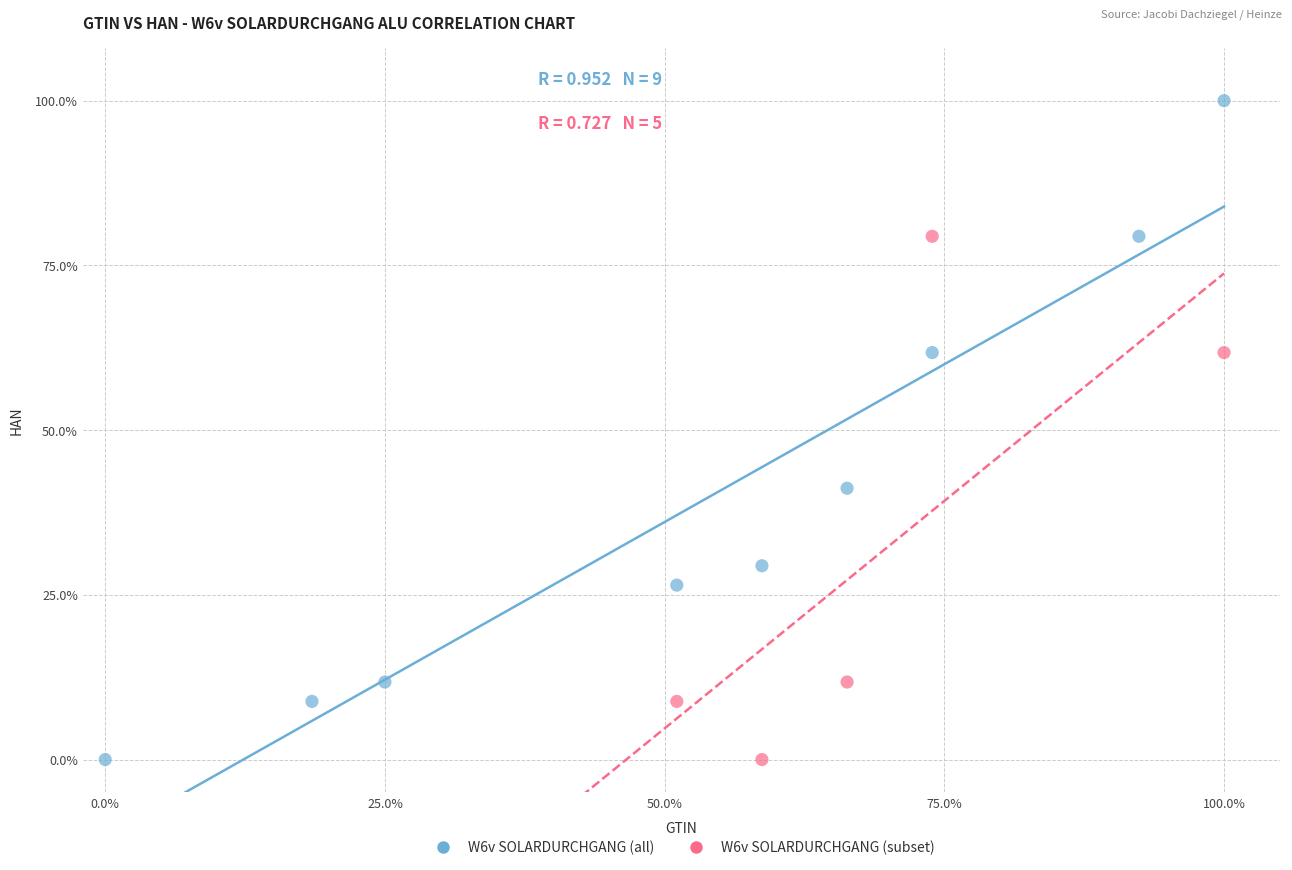

Which series has the widest spread of Y values?

W6v SOLARDURCHGANG (all)